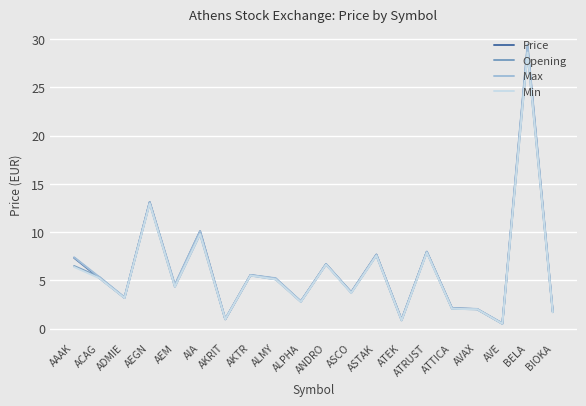

In Price, how many points are lower than both neighbors (excluding endpoints)?

7